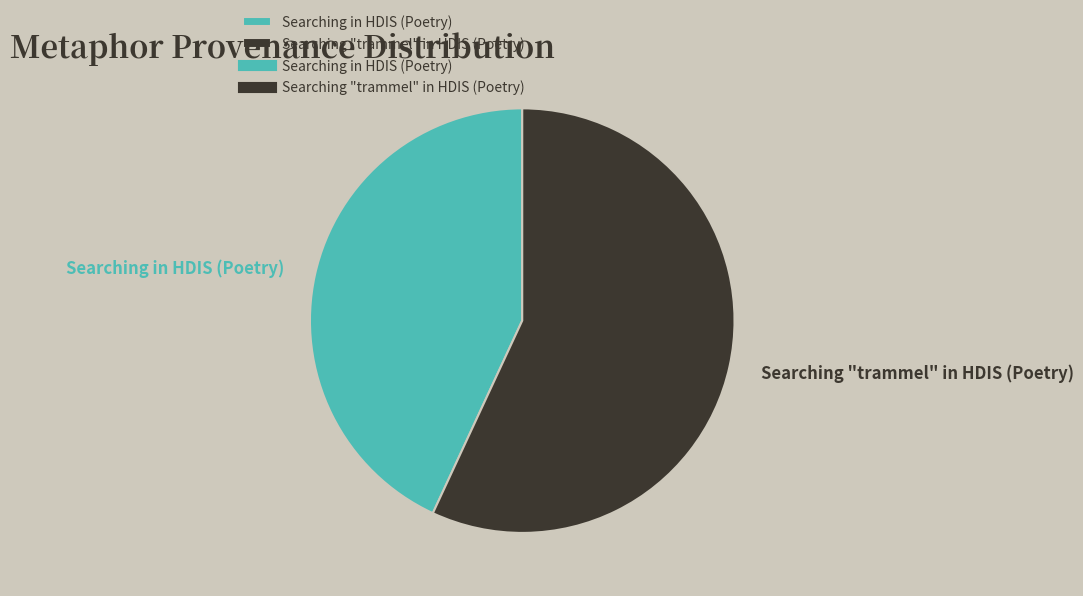

Is there any slice that represents more than half of the pie?

Yes